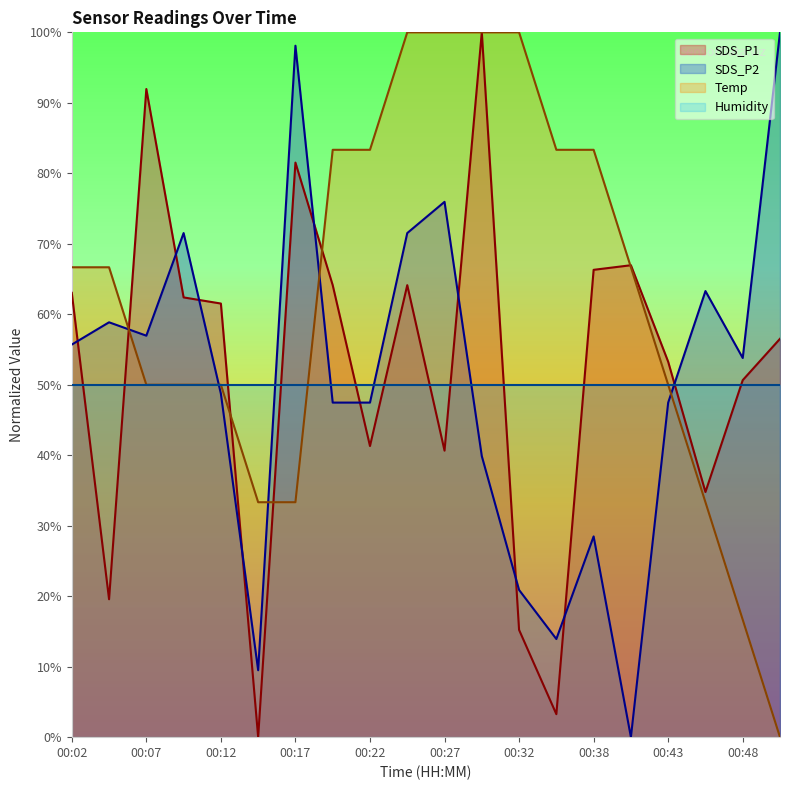

Is it true that Temp equals 16.7 at 00:48?

True